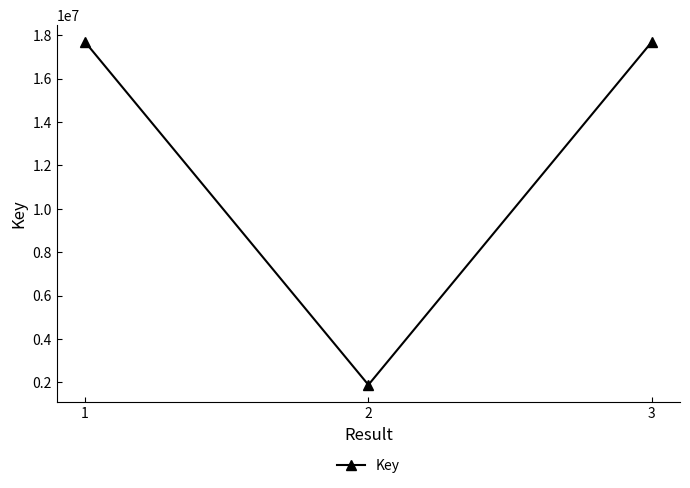

How many data points does each series have?

3